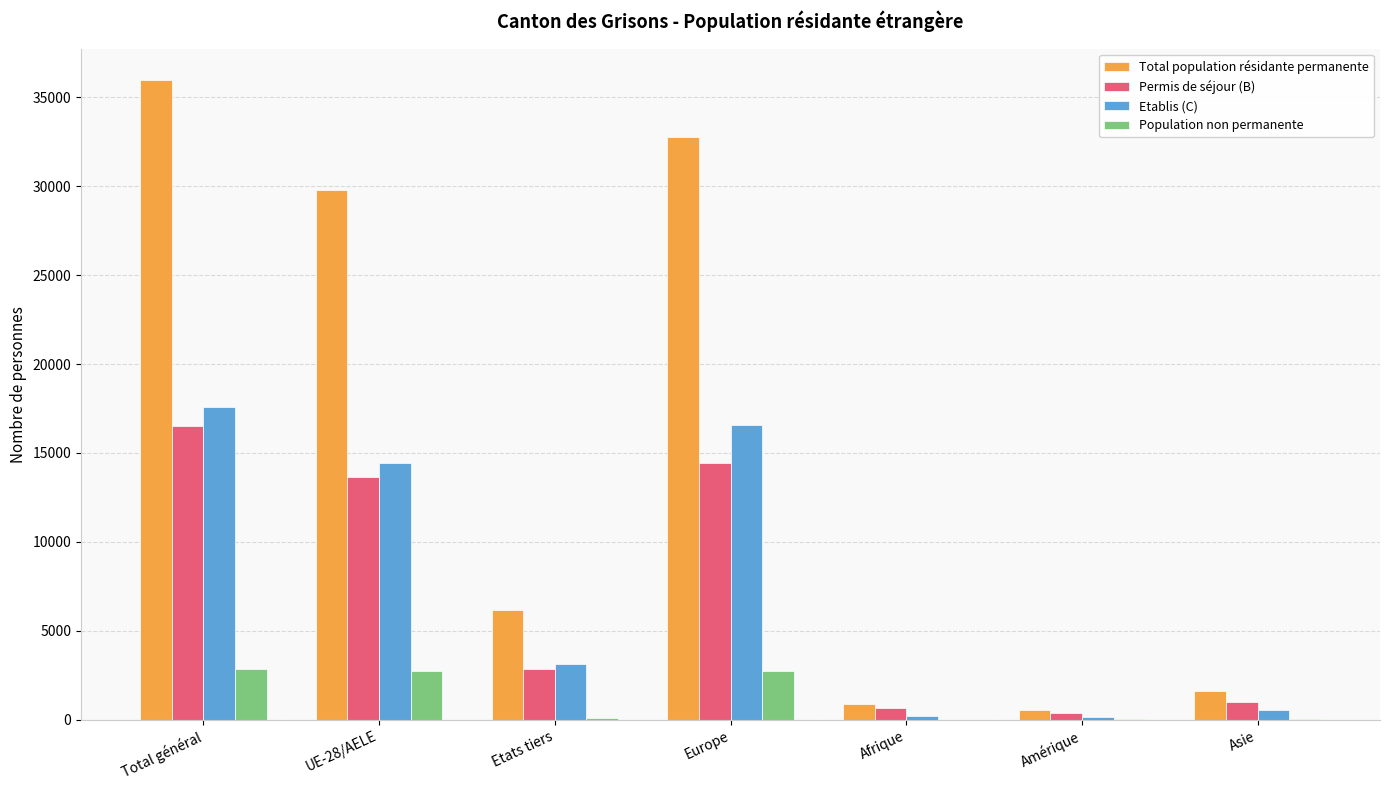

True or false: Etablis (C) has a value of 24065 at Total général.

False